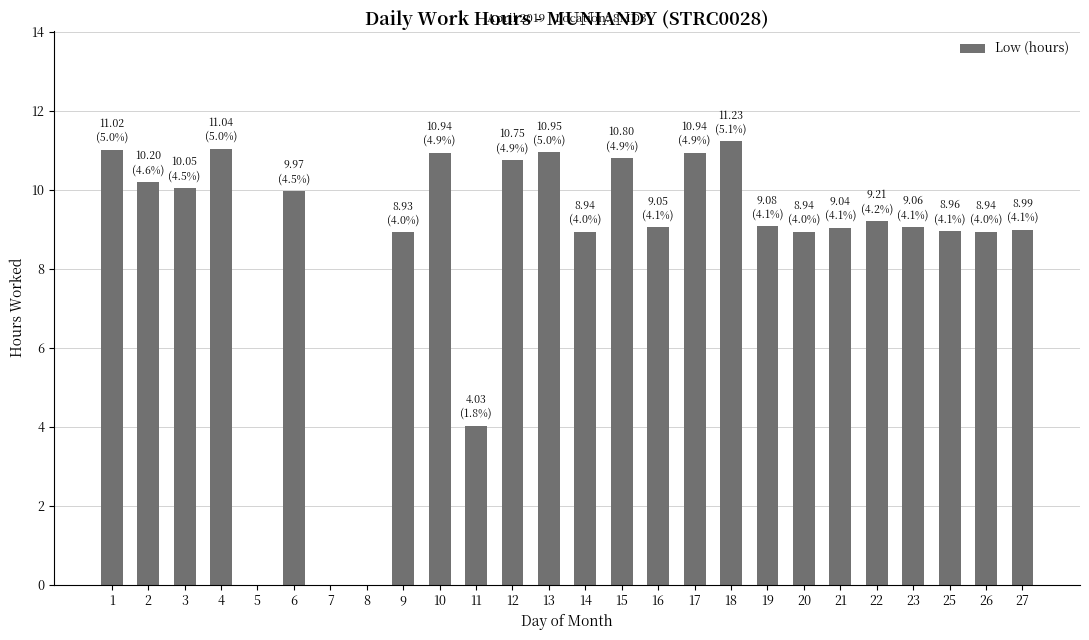

Count the number of data series in this chart.

1